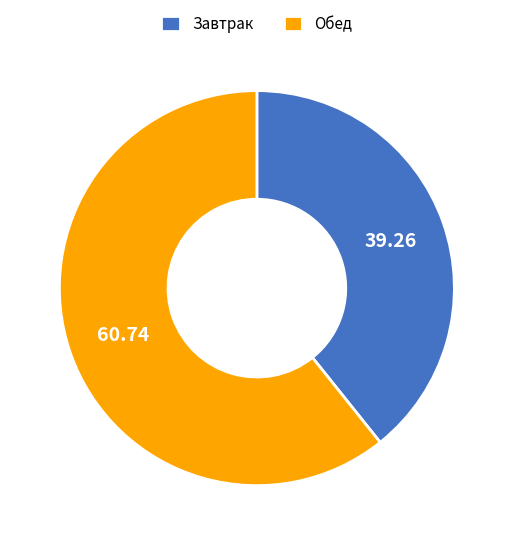

Rank the categories by value from lowest to highest.

Завтрак, Обед